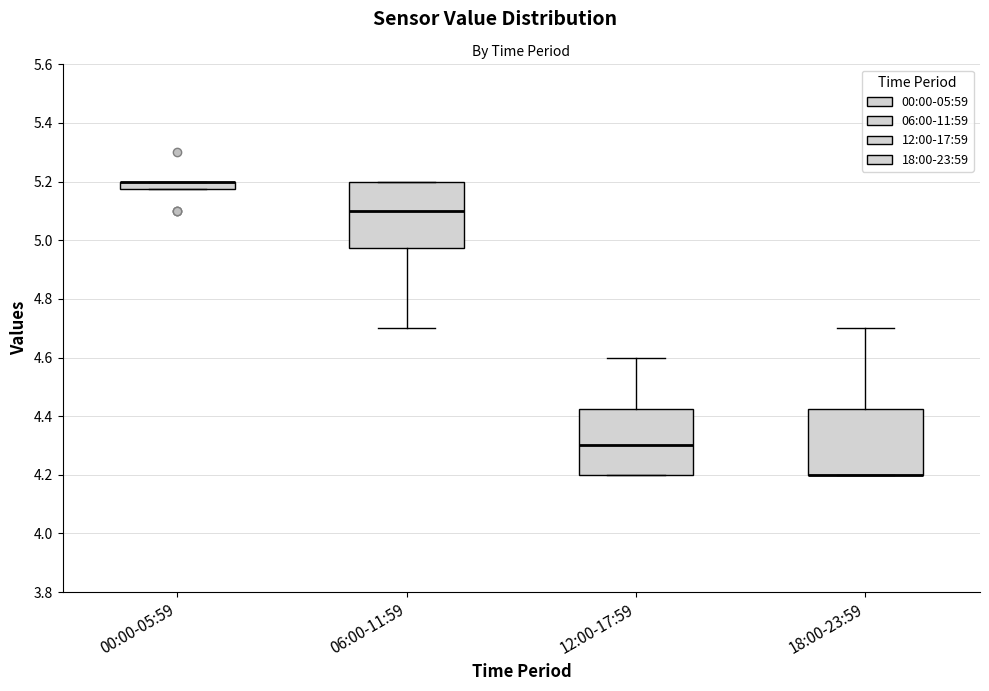

Where does the median line of the box for 12:00-17:59 sit on the y-axis? The values are not printed on the chart, so give them approximately, as read against the axis.

4.30